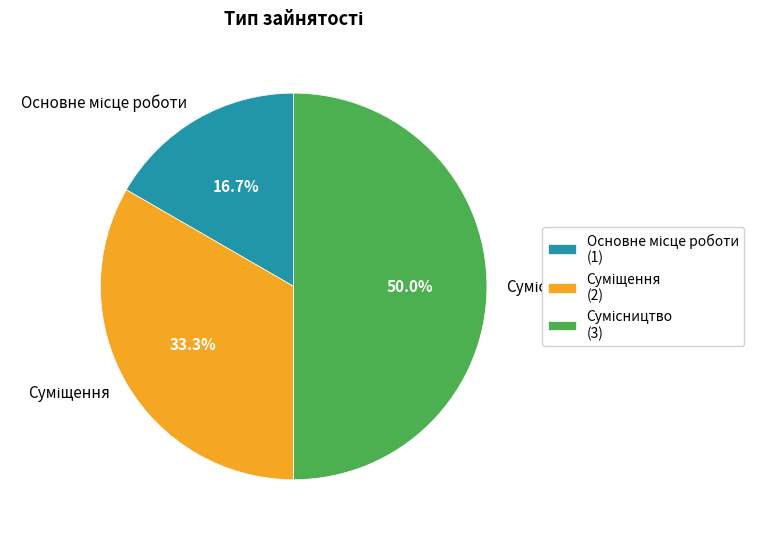

Does Основне місце роботи represent more than half of the total?

No